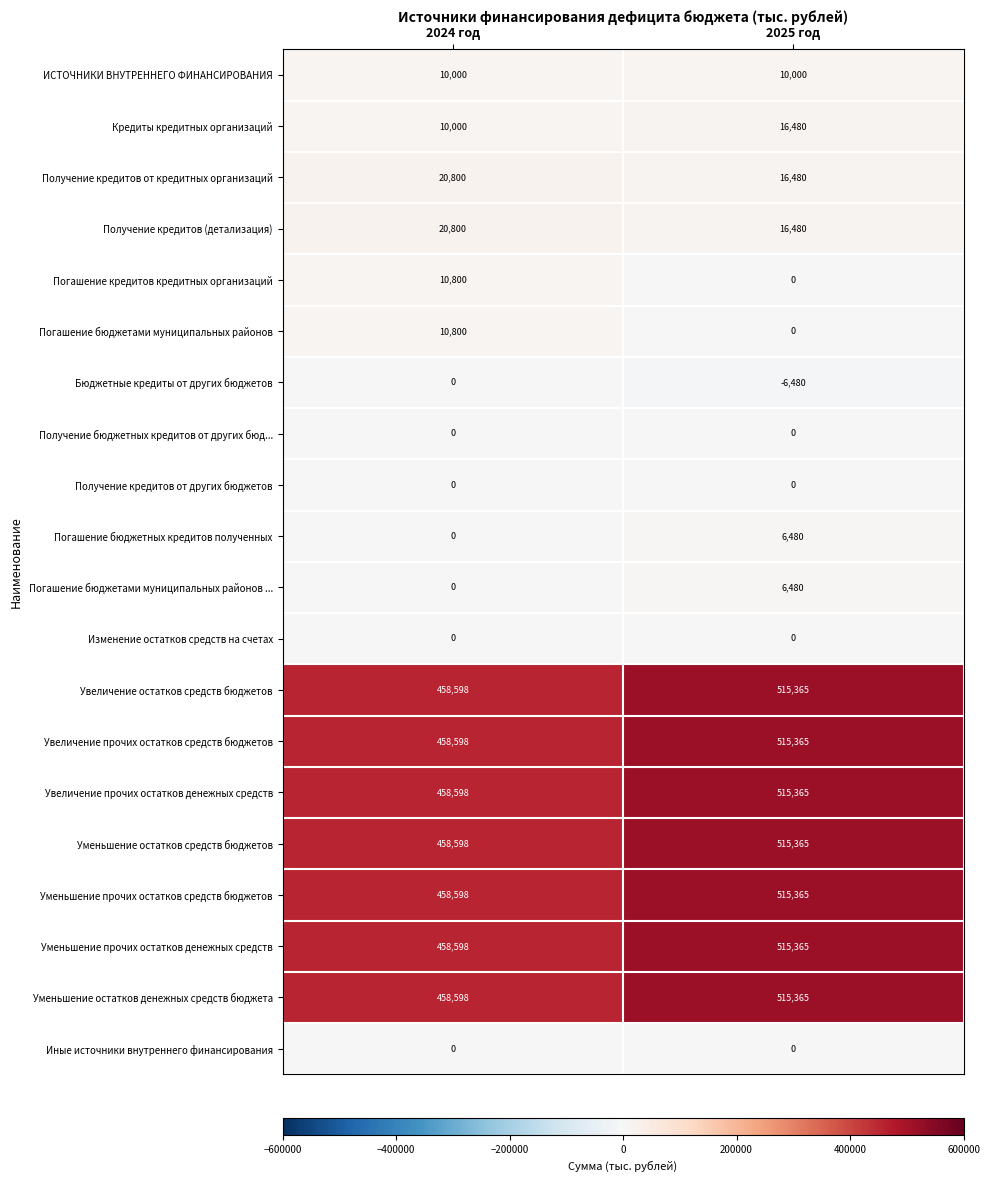

Rank the categories by Бюджетные кредиты от других бюджетов value from lowest to highest.

2025 год, 2024 год